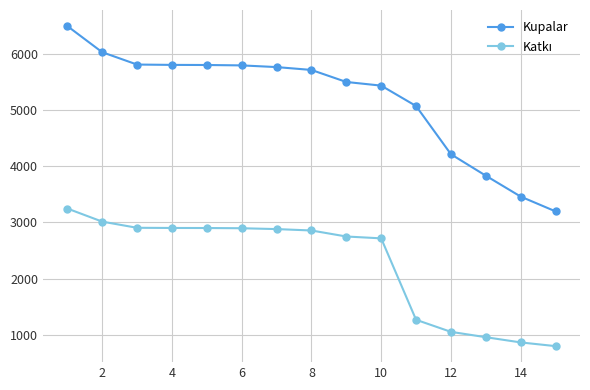

What is the difference between the second highest and minimum values in the Kupalar series?

2833